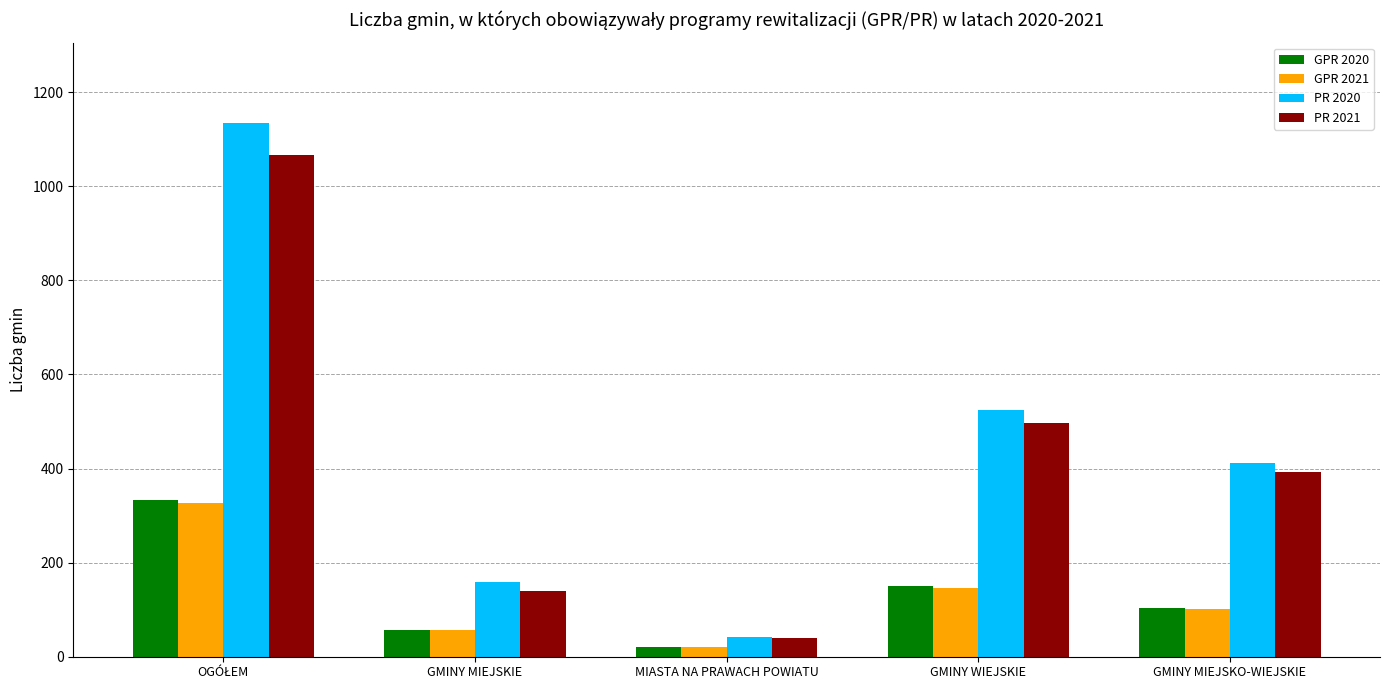

How many groups of bars are there?

5